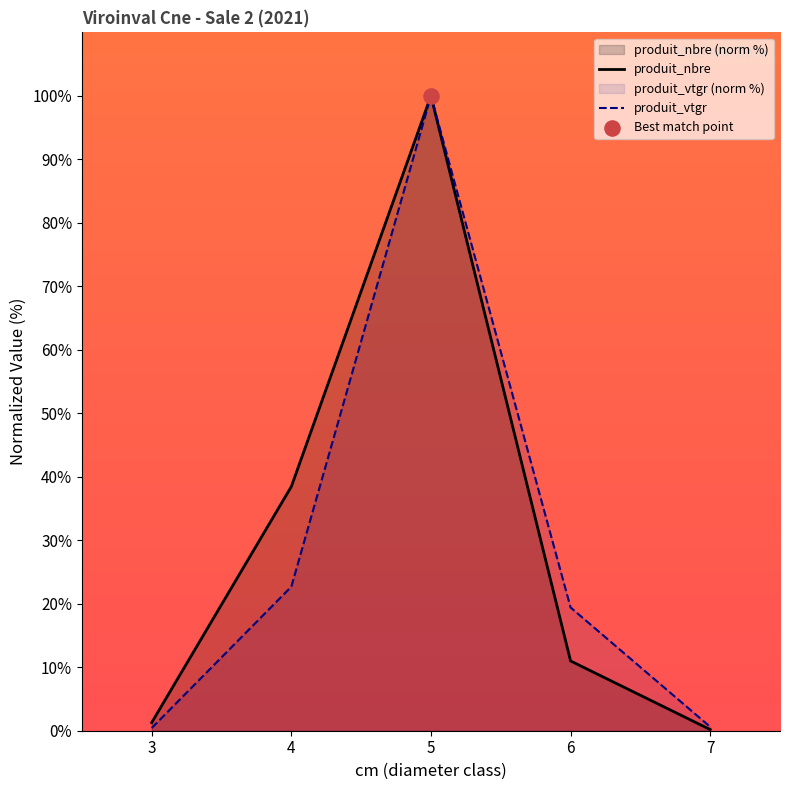

Which series has the largest total across all categories?

produit_nbre